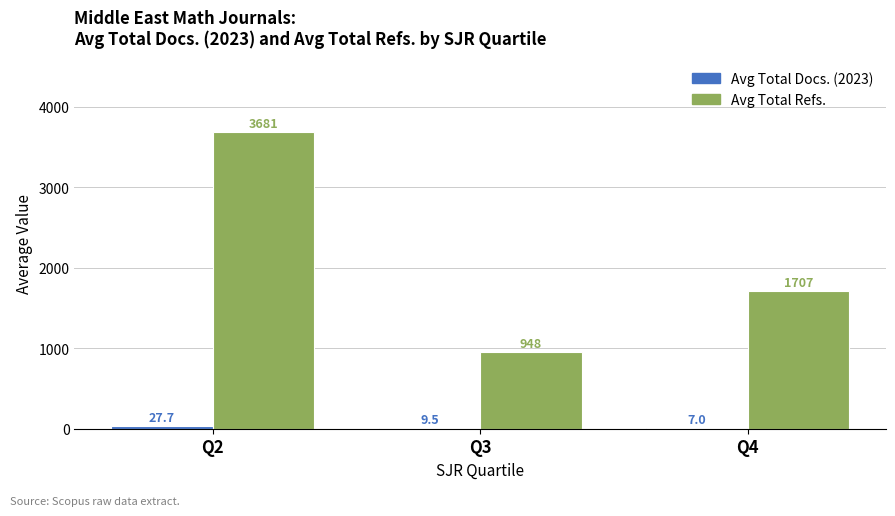

What is the average value of the Avg Total Refs. series?

2112.2